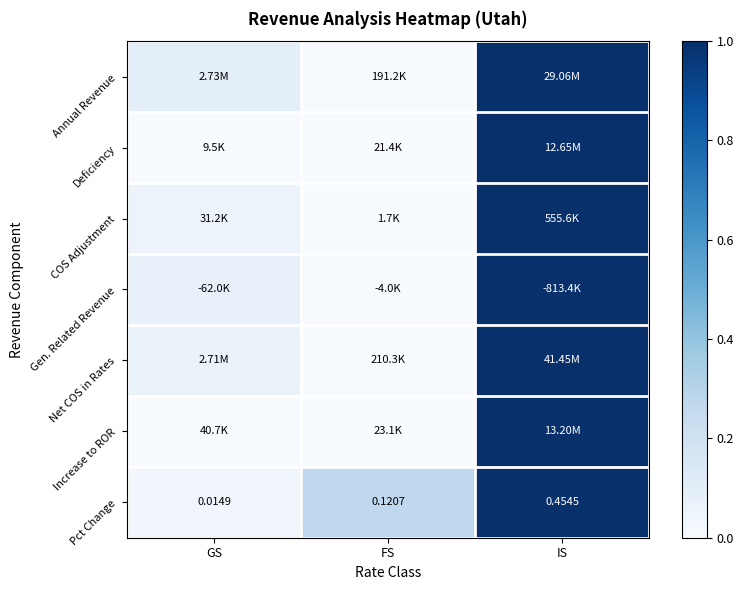

At which label is Pct Change closest to 0?

GS